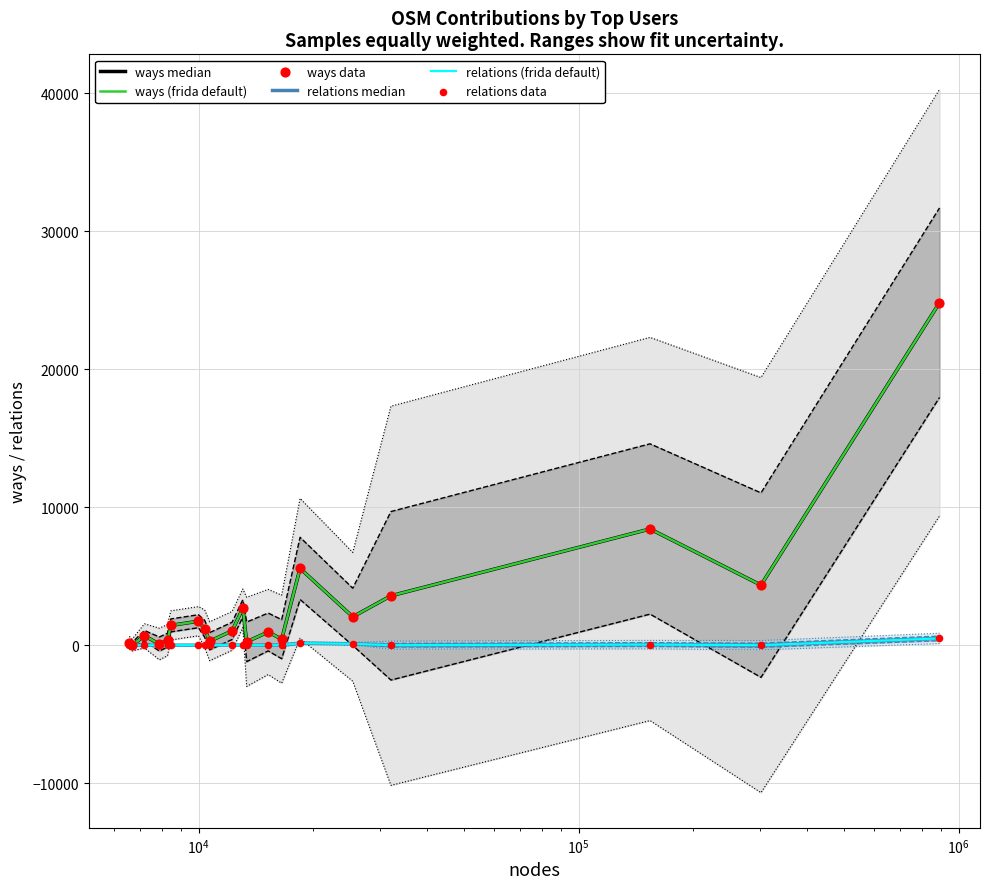

At how many categories does at least one series exceed 14305?

1